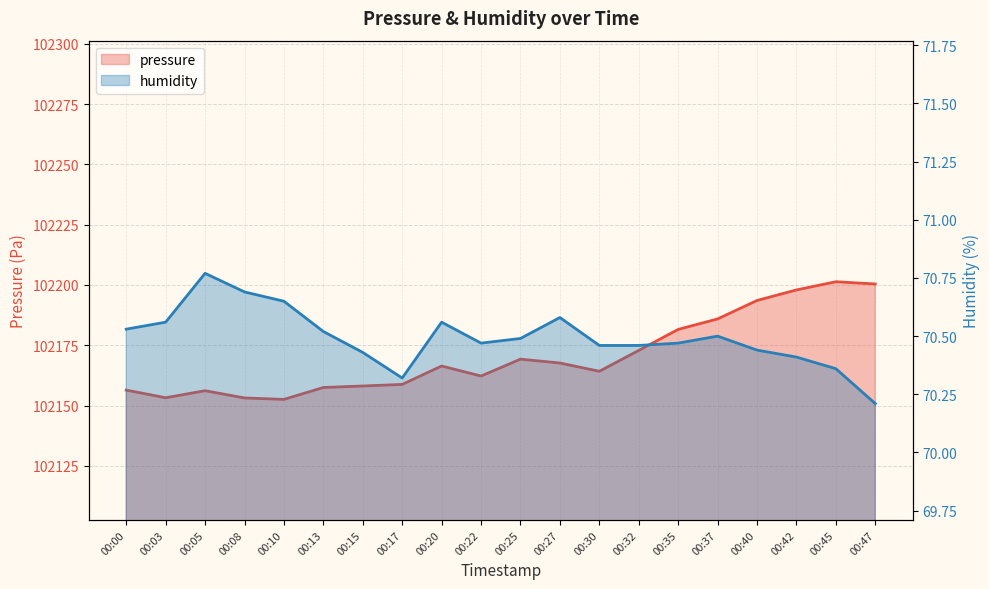

Which series has the largest total across all categories?

pressure